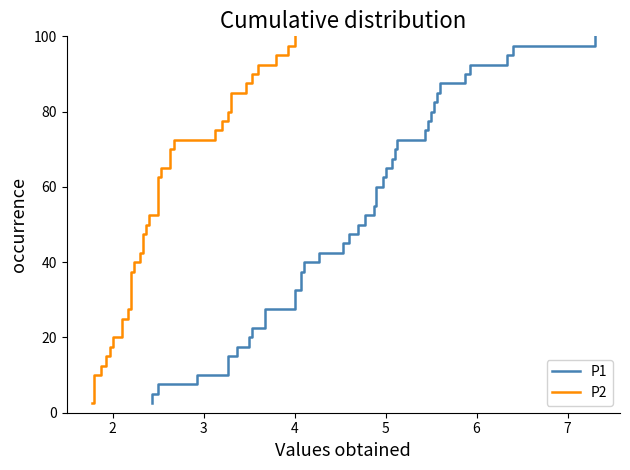

Is the value of P1 at 34 greater than the value of P2 at 12?

Yes